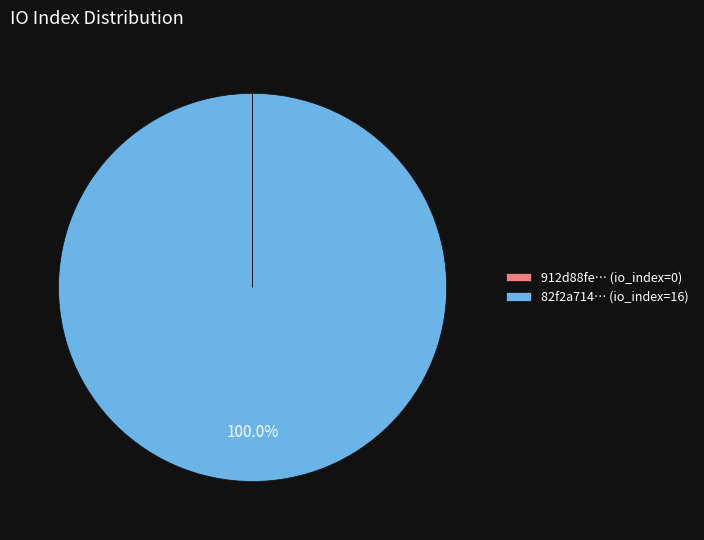

What is the largest slice in the pie chart?

82f2a714… (io_index=16)